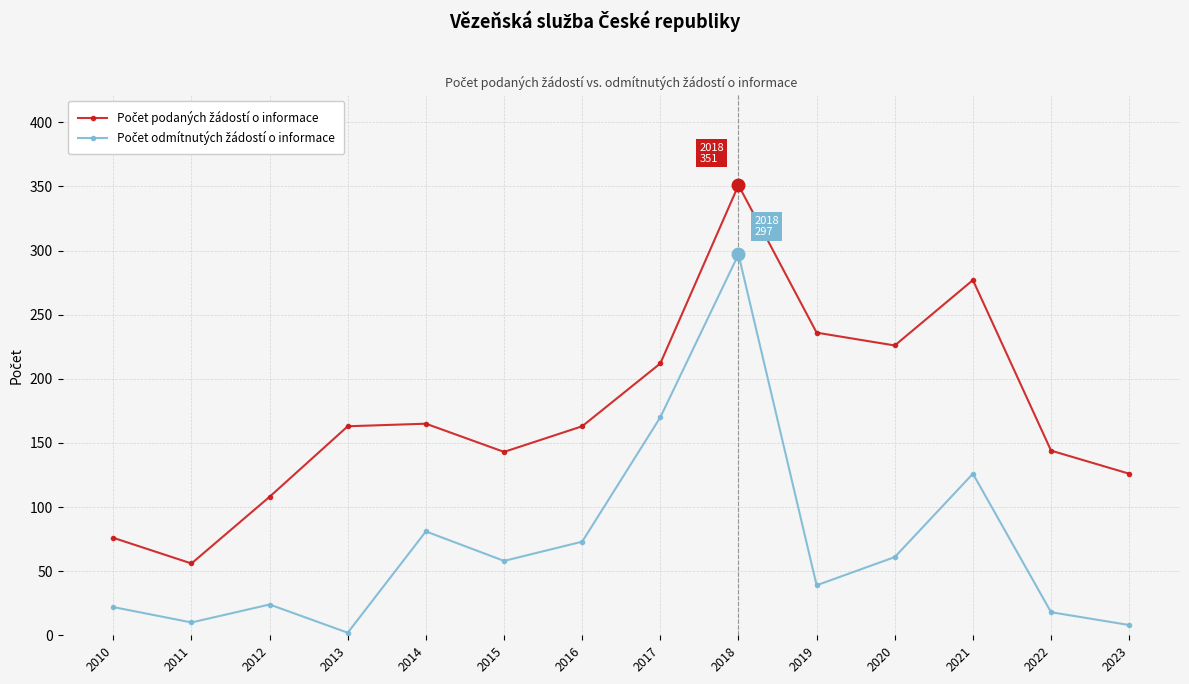

How many distinct data groups are displayed?

2